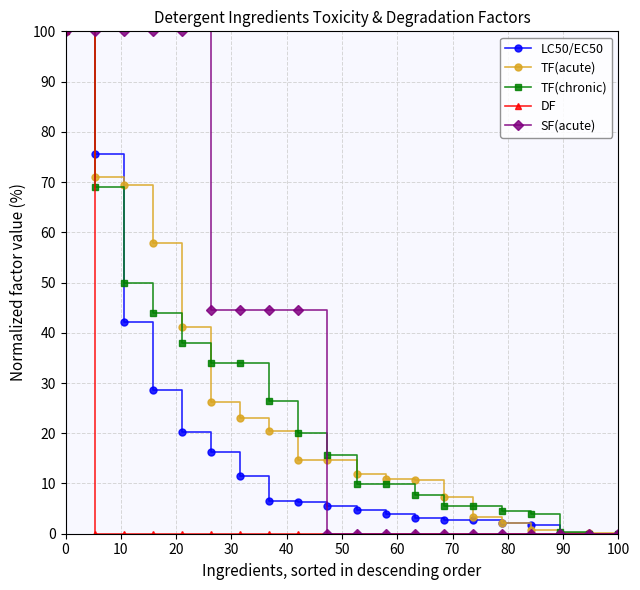

What is the value of the TF(chronic) point at the 3rd from the left?

50.0